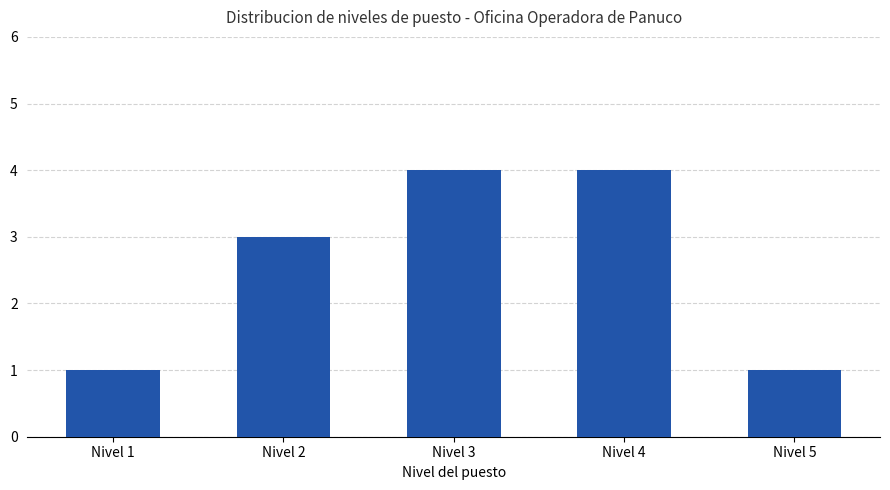

What is the difference between the second highest and minimum values?

3